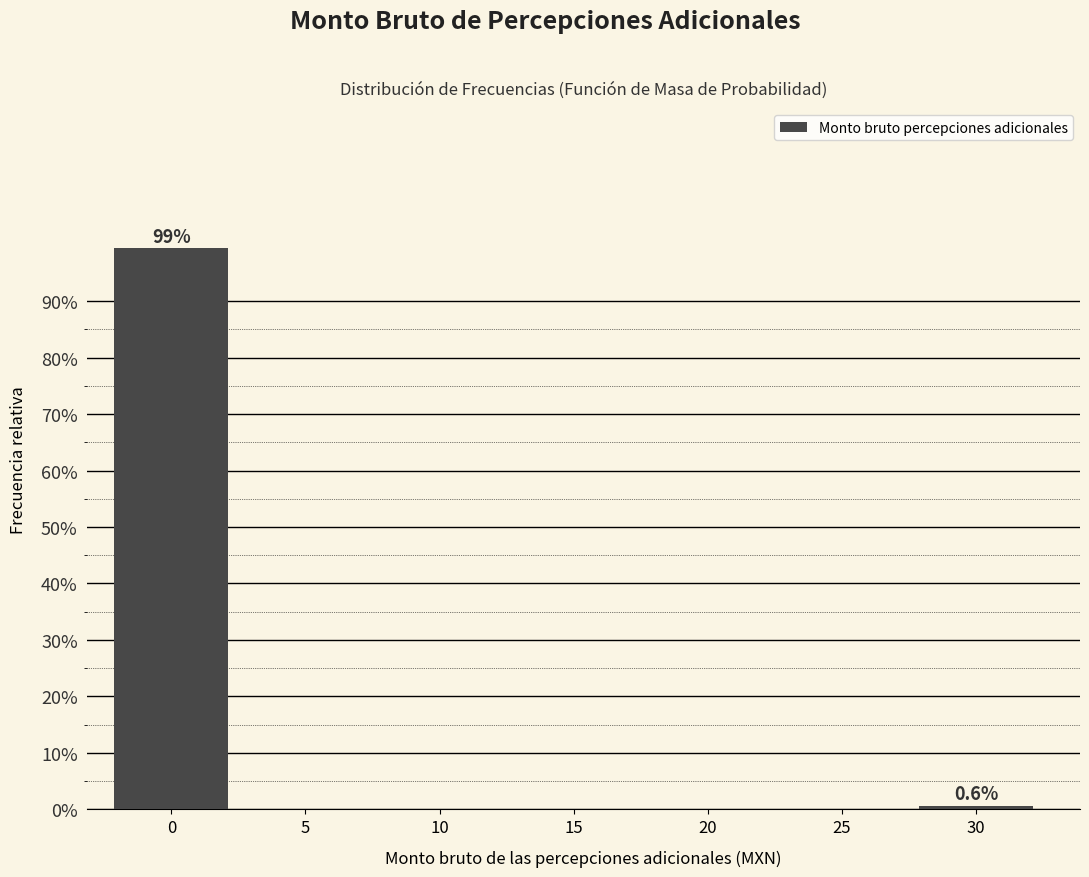

Reading left to right, transcribe all the data shown in this chart.

0=99.4	5=0.0	10=0.0	15=0.0	20=0.0	25=0.0	30=0.6